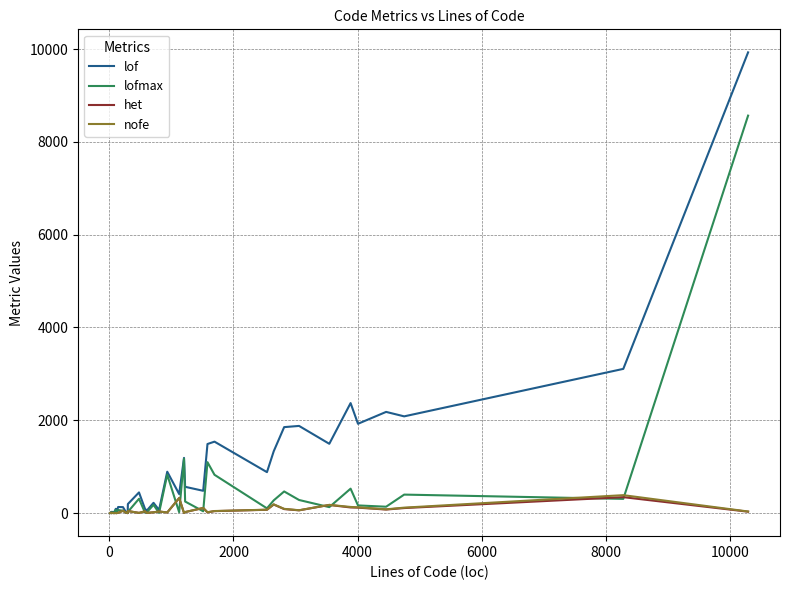

Which series has the largest range (max minus min)?

lof